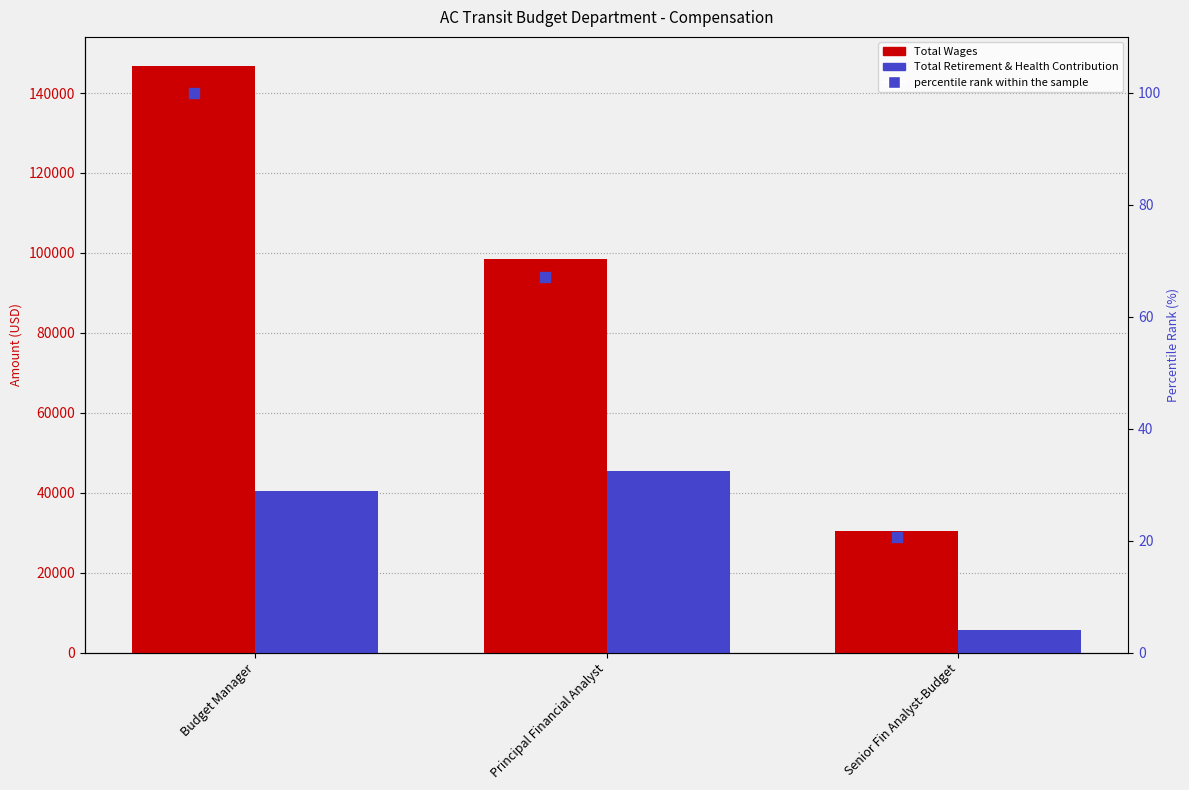

Which series has the largest Y range (max minus min)?

Total Wages